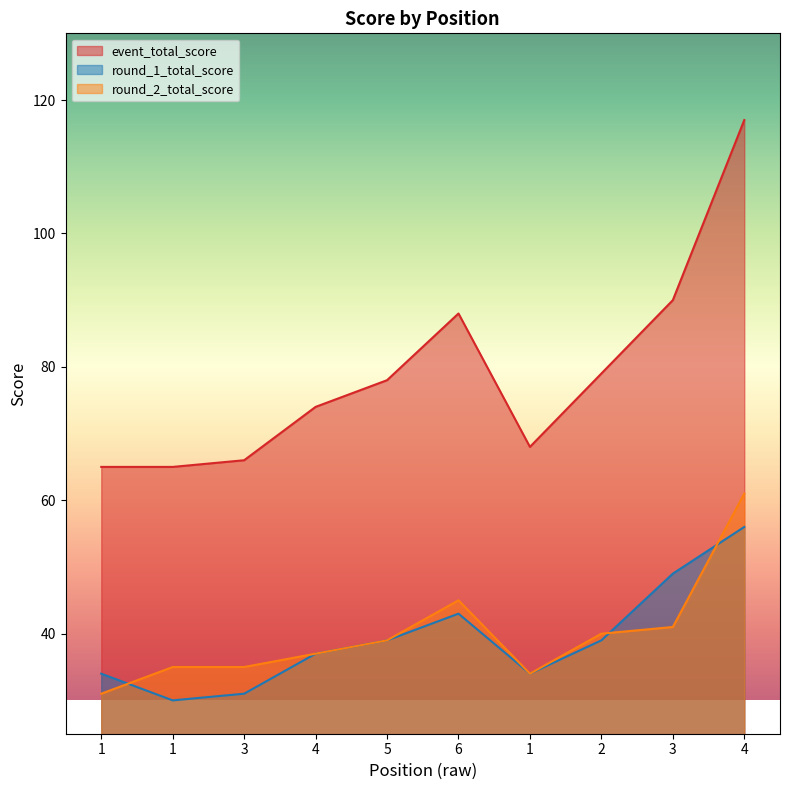

What is the highest value of the round_2_total_score series?

61